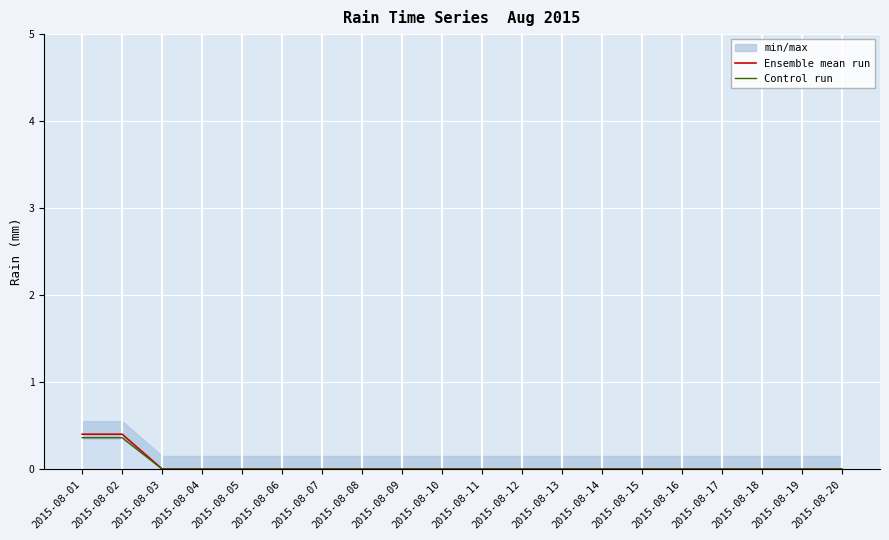

At how many categories does at least one series exceed 0?

2